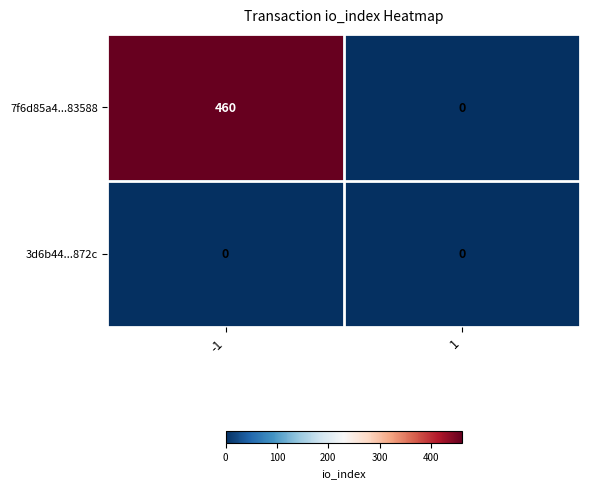

What is the highest value of the 7f6d85a4...83588 series?

460